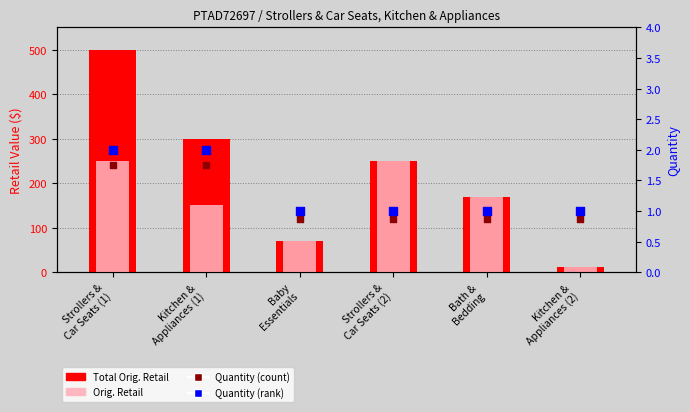

Which series reaches the minimum Y coordinate?

Quantity